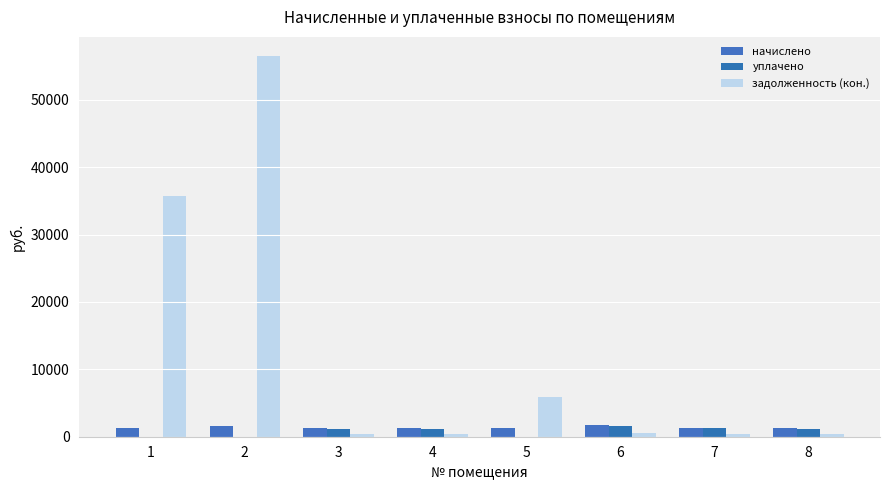

What is the difference between the maximum and minimum values in the уплачено series?

1604.2